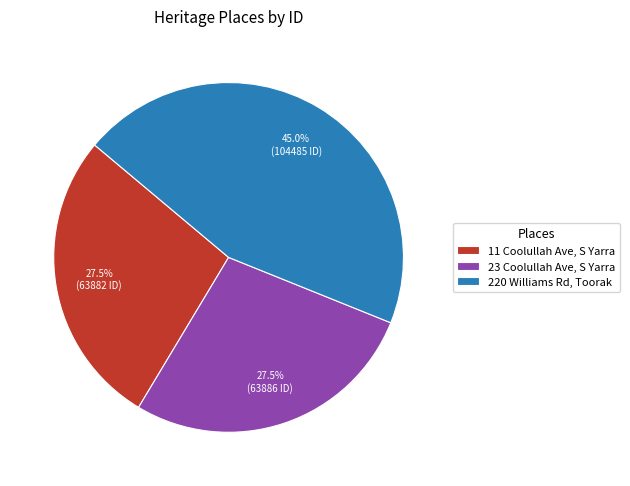

What is the largest slice in the pie chart?

220 Williams Rd, Toorak